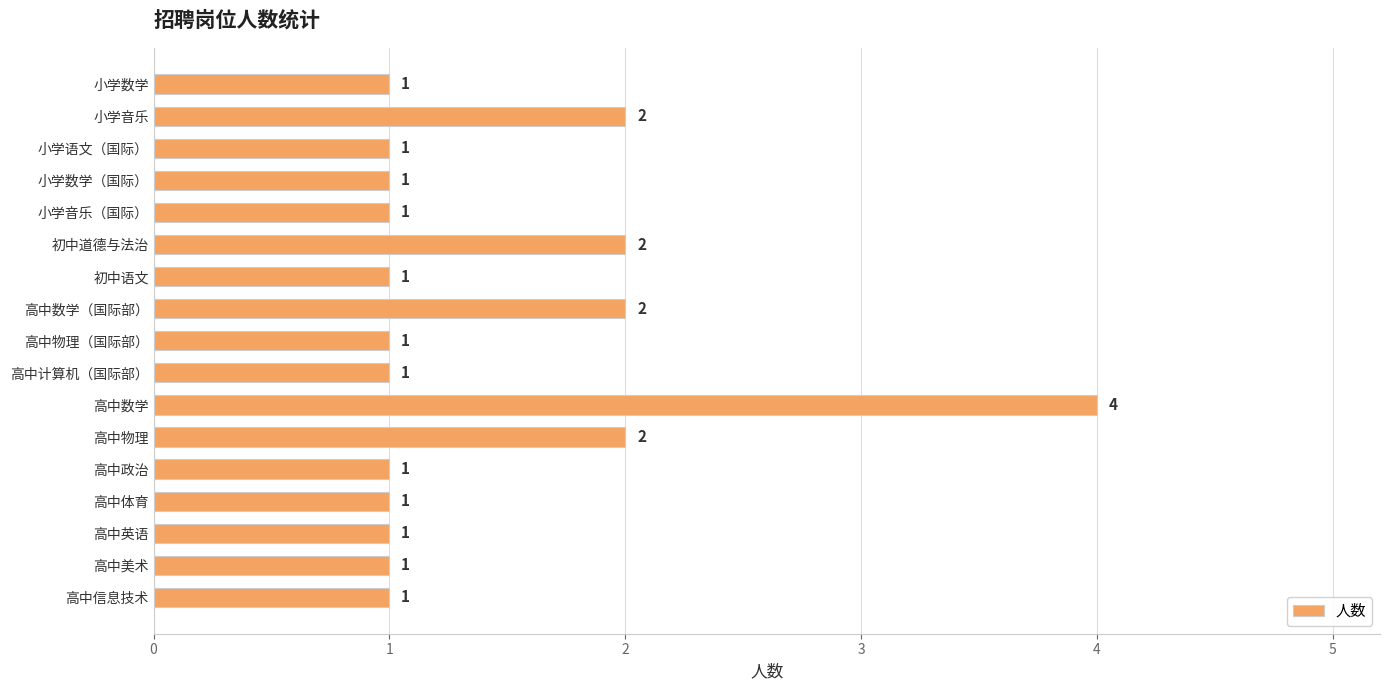

What position from the top is 小学音乐?

2